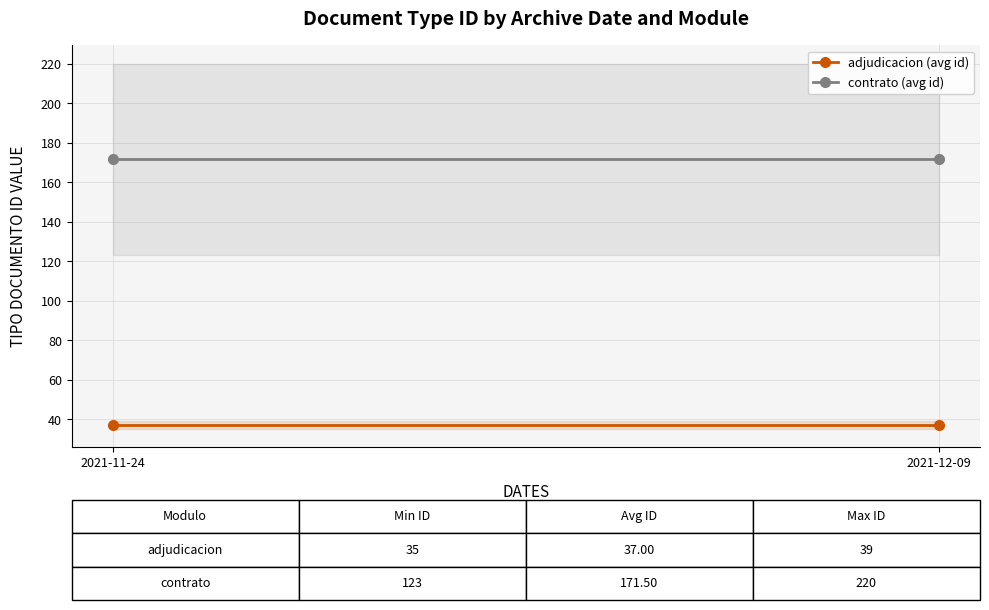

Reading left to right, extract all data points from this chart.

adjudicacion (avg id): 2021-11-24=37.0	2021-12-09=37.0
contrato (avg id): 2021-11-24=171.5	2021-12-09=171.5